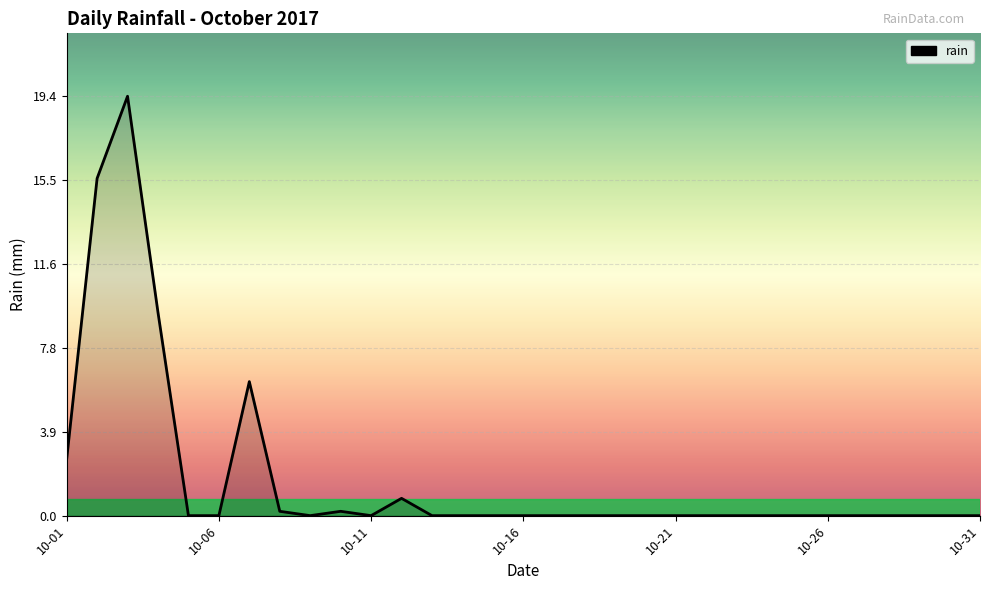

What is the maximum value shown in the chart?

19.4